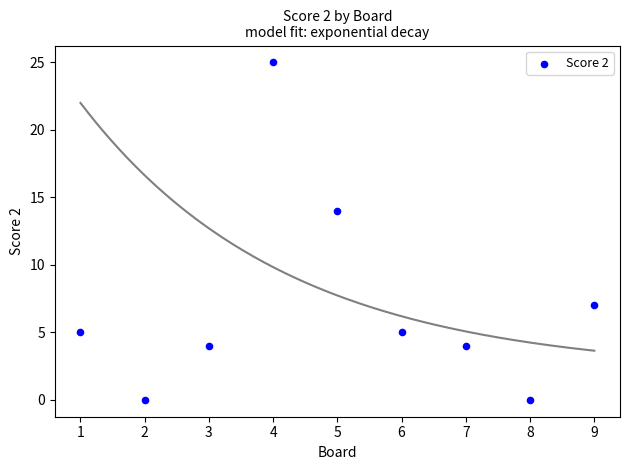

What is the range of X values (max minus min)?

8